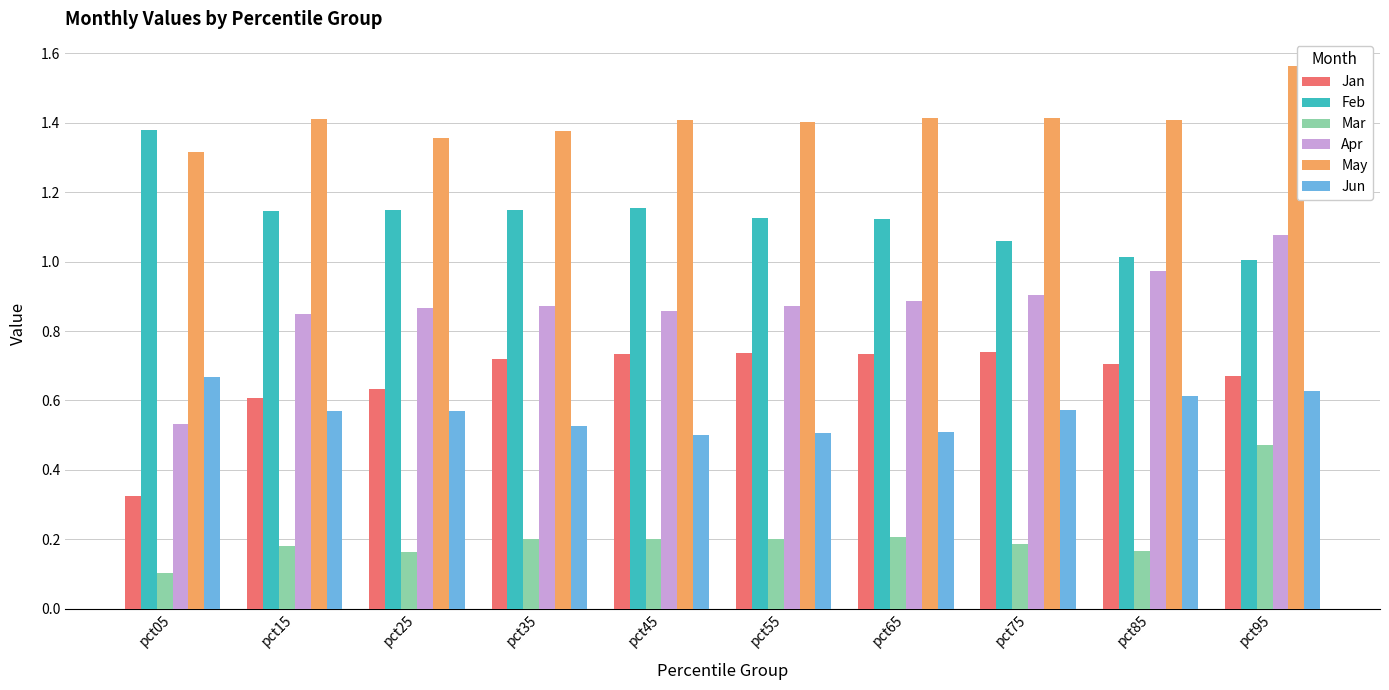

True or false: Jun has a value of 0.9 at pct75.

False